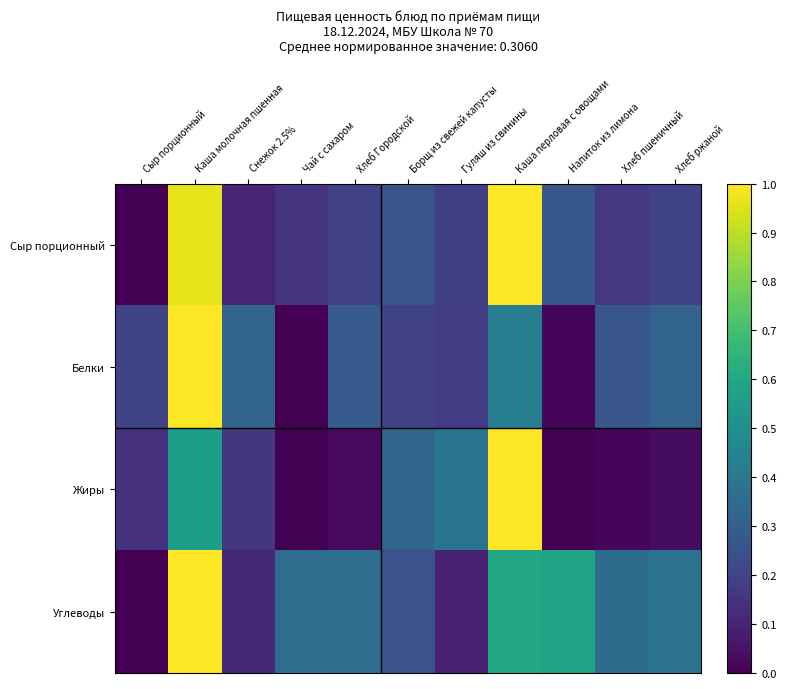

Rank the series by their maximum value, from highest to lowest.

Сыр порционный, Белки, Жиры, Углеводы